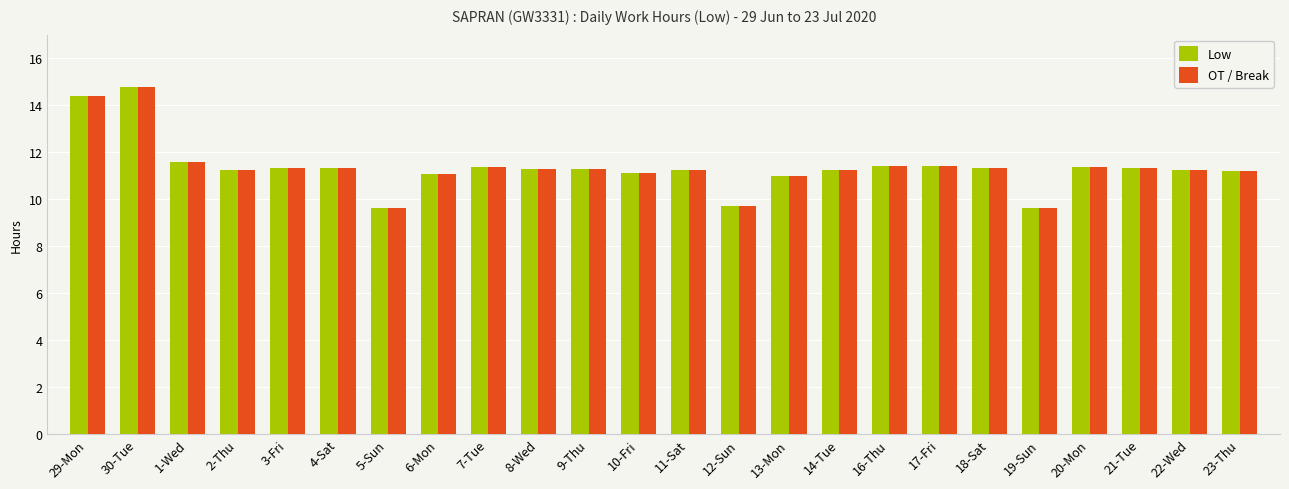

At how many categories does at least one series exceed 10?

21